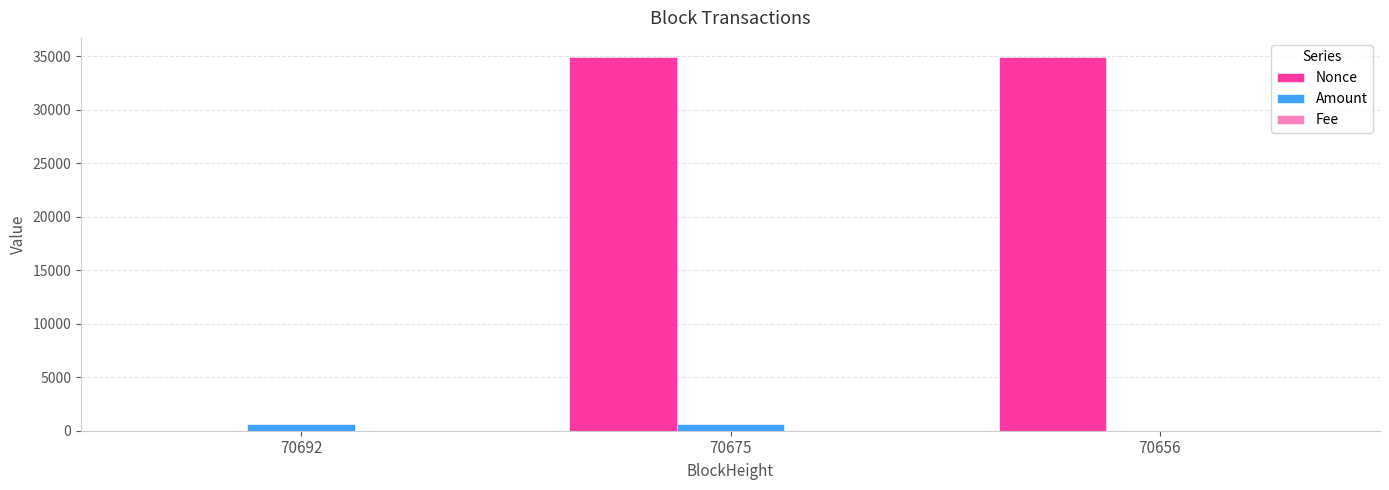

Is the value of Nonce at 70656 greater than the value of Amount at 70692?

Yes